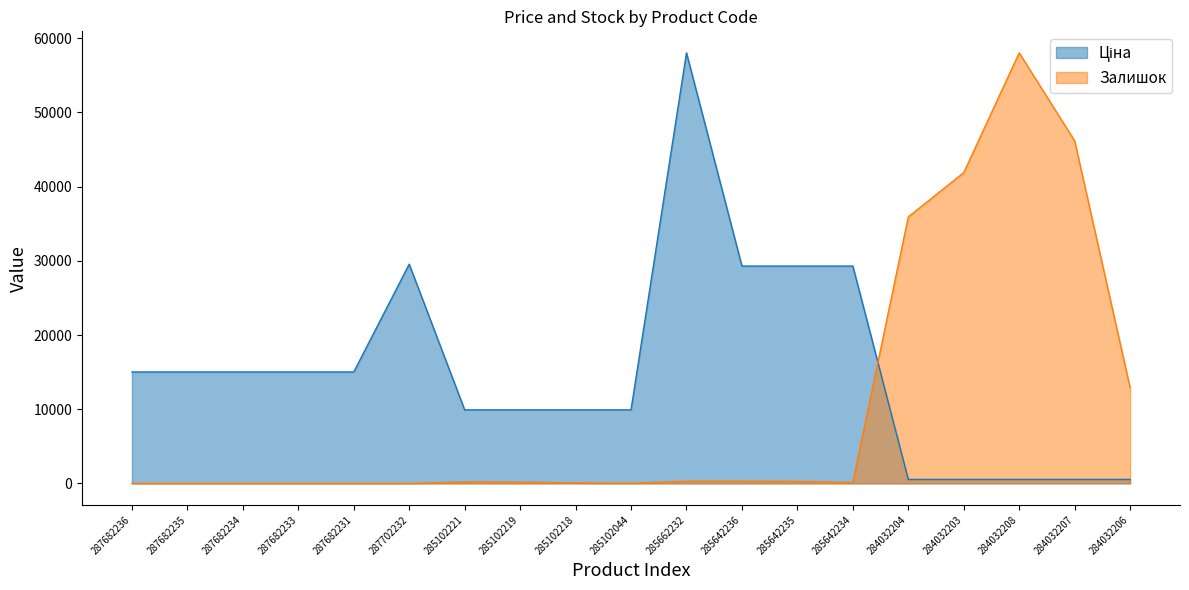

Which label corresponds to the largest value in the chart?

284032208